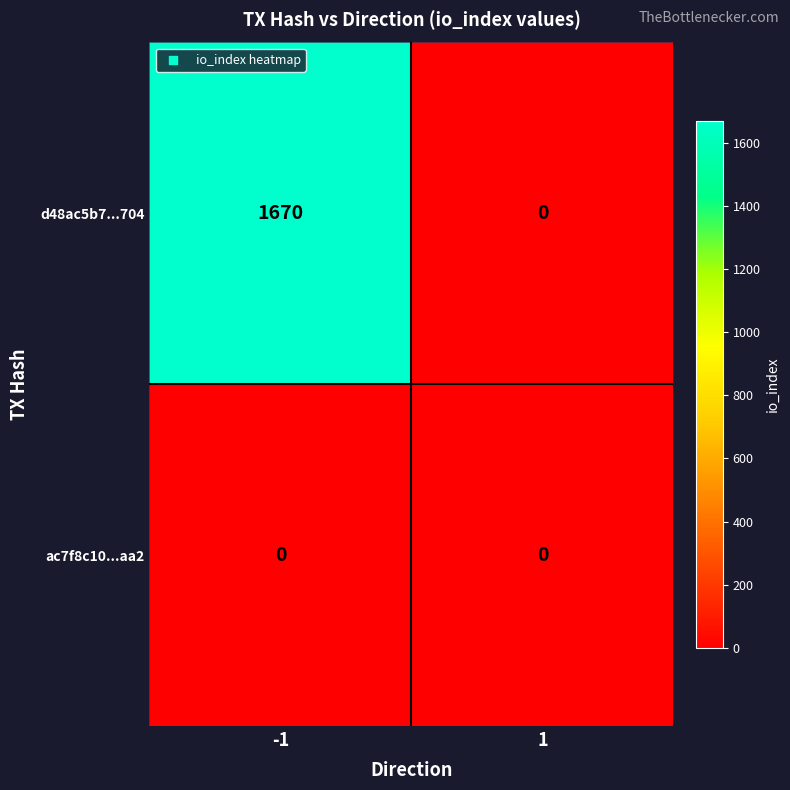

Count the number of data series in this chart.

2